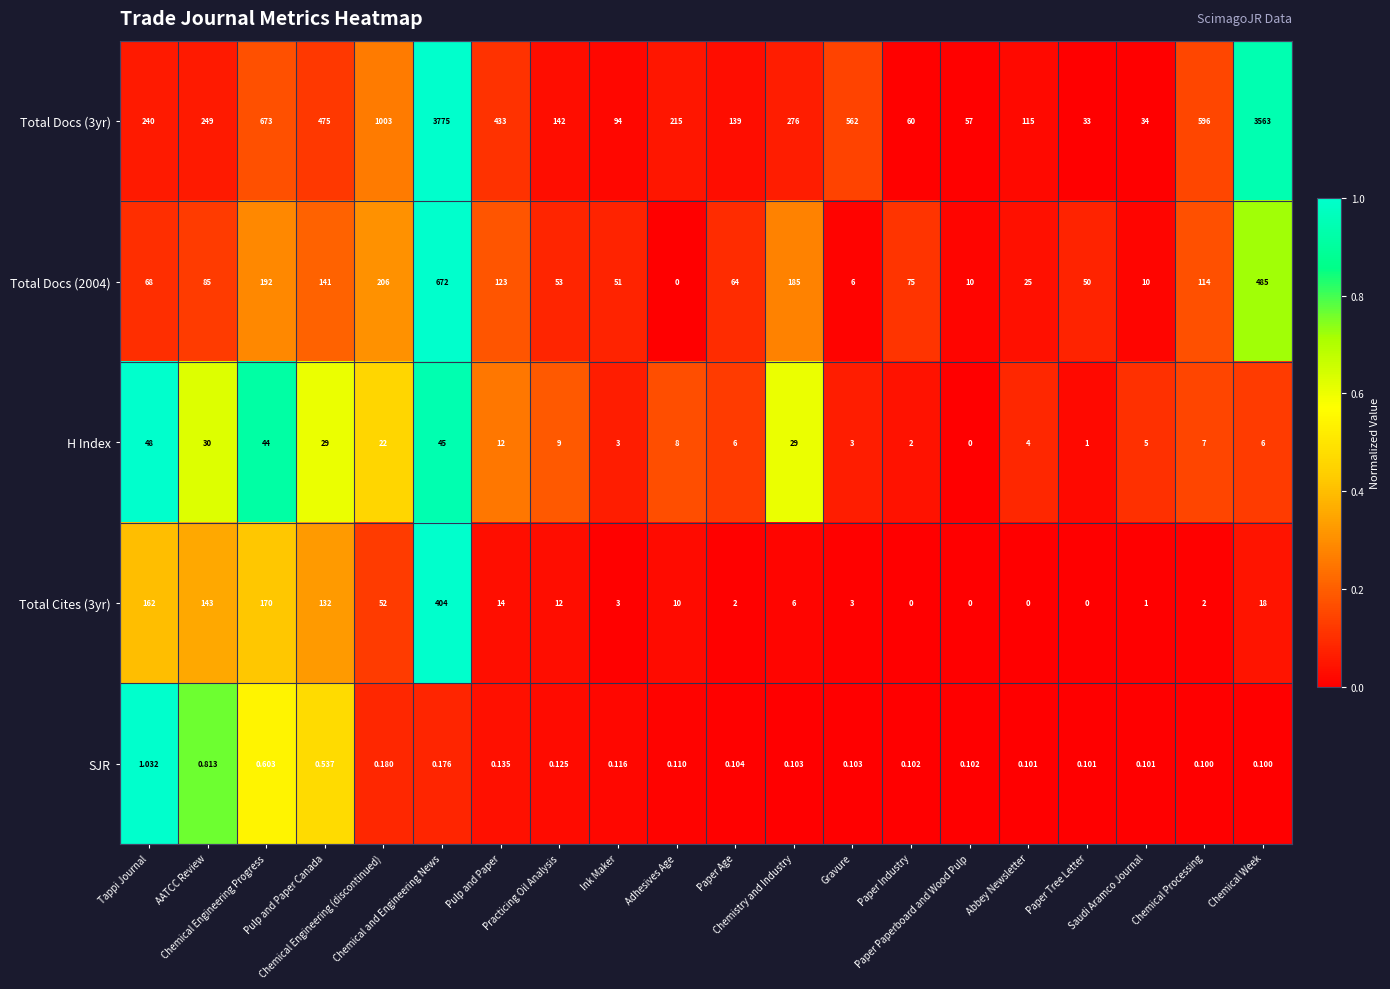

Which label corresponds to the smallest value in the chart?

Paper Tree Letter